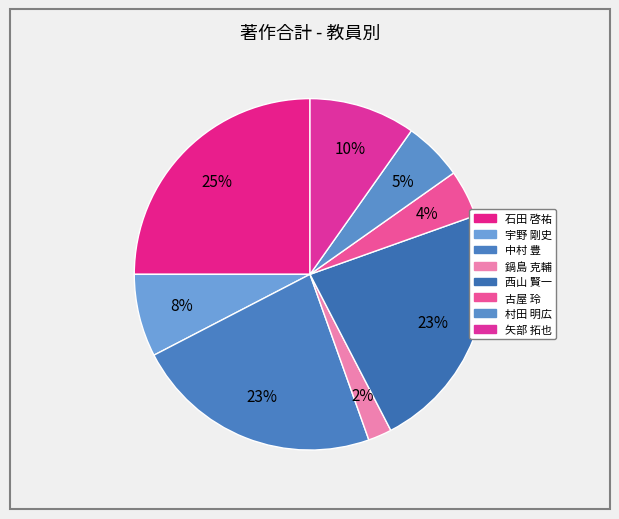

Count the number of slices in the pie.

8